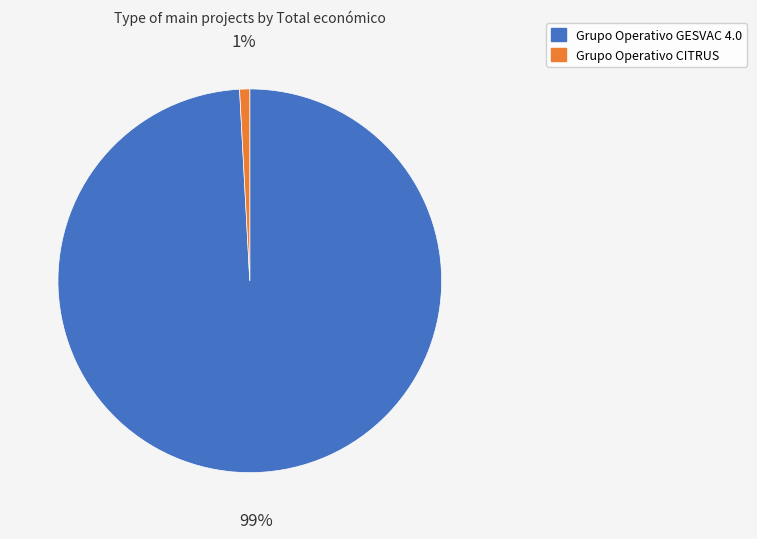

Is the sum of Grupo Operativo GESVAC 4.0 and Grupo Operativo CITRUS greater than half?

Yes